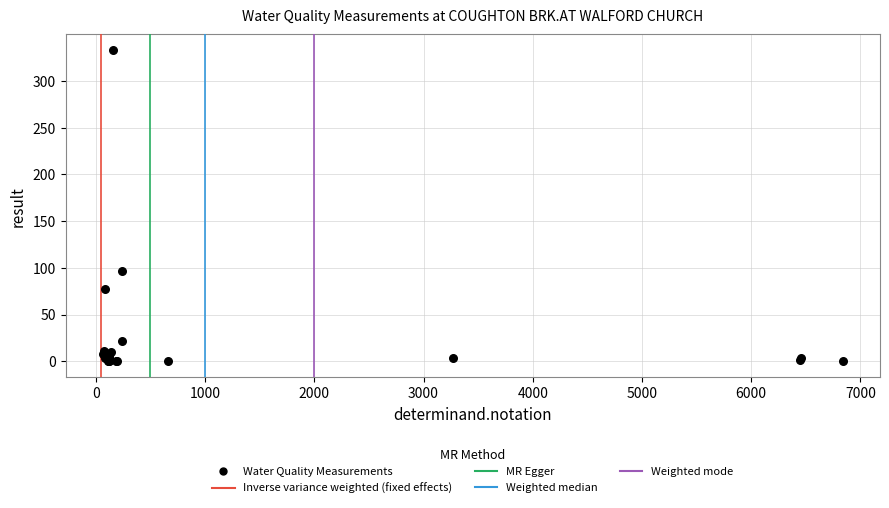

What Y value in the scatter plot is closest to 166?

97.0